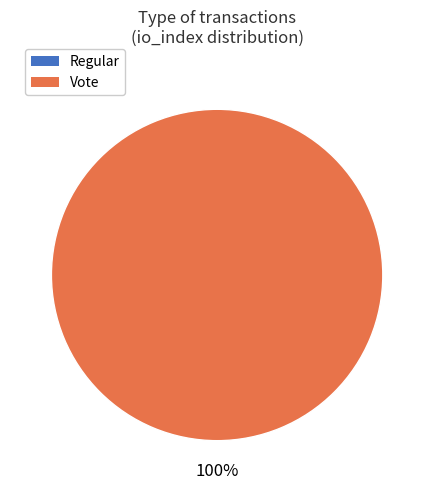

What portion of the pie excludes Regular?

100.0%